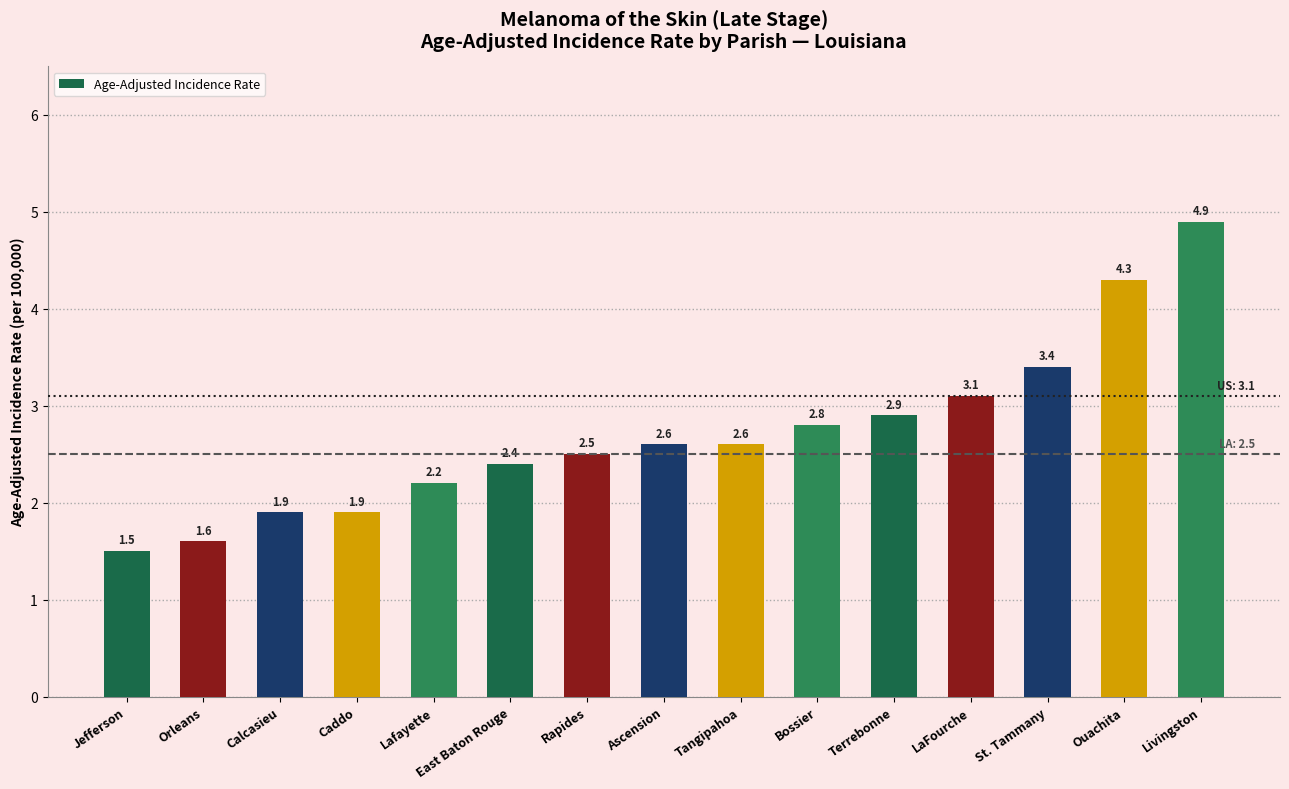

How many data points are above 2?

11